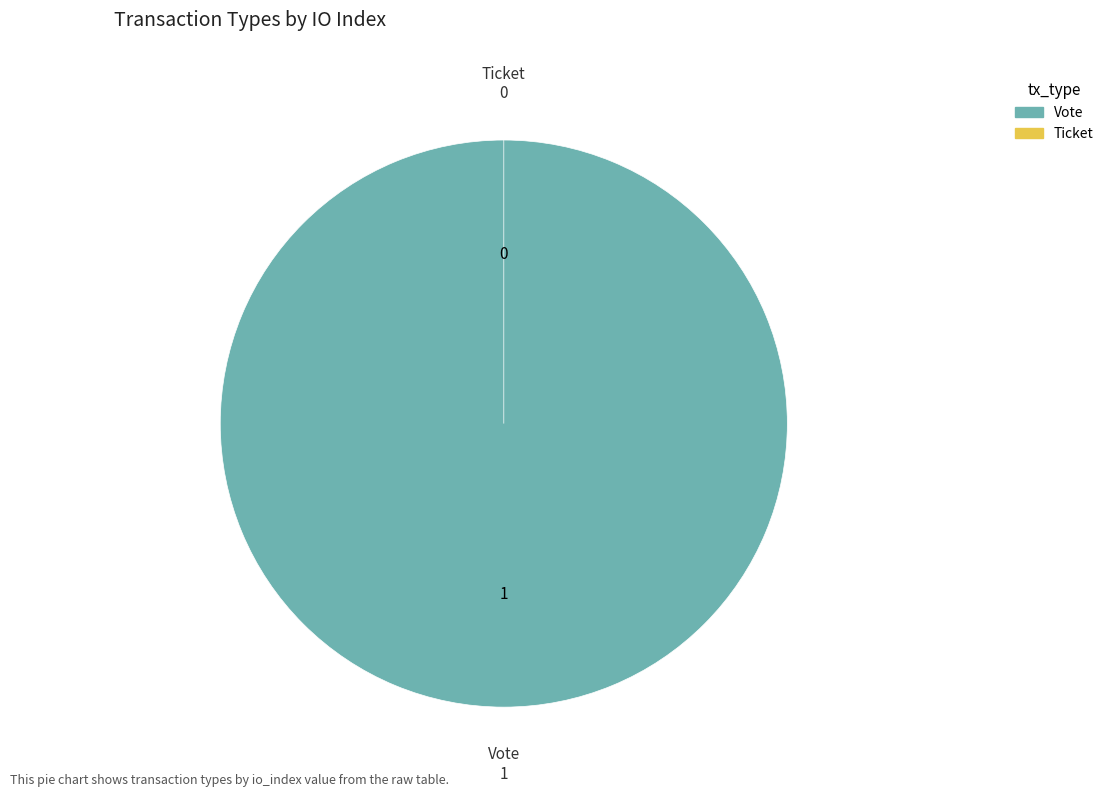

Is Ticket the majority of the pie?

No